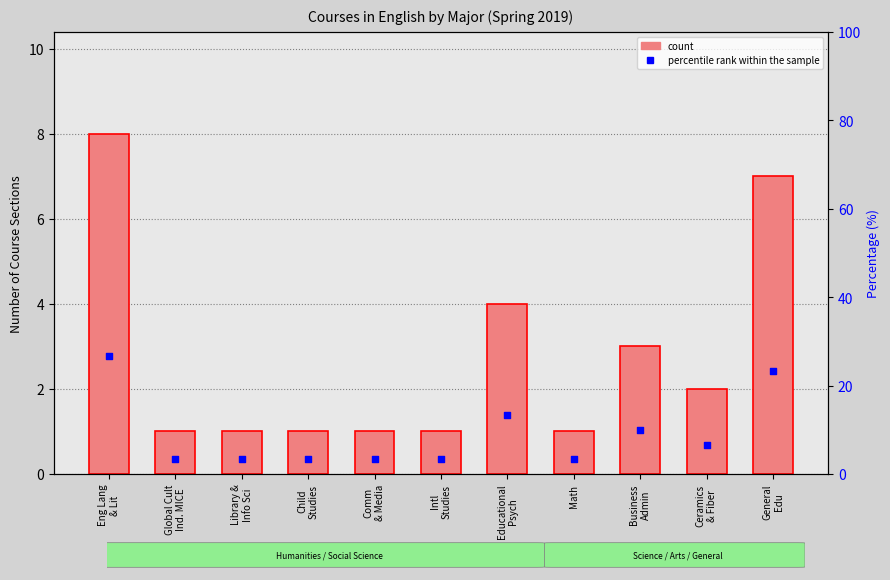

Which series reaches the maximum Y coordinate?

percentile rank within the sample